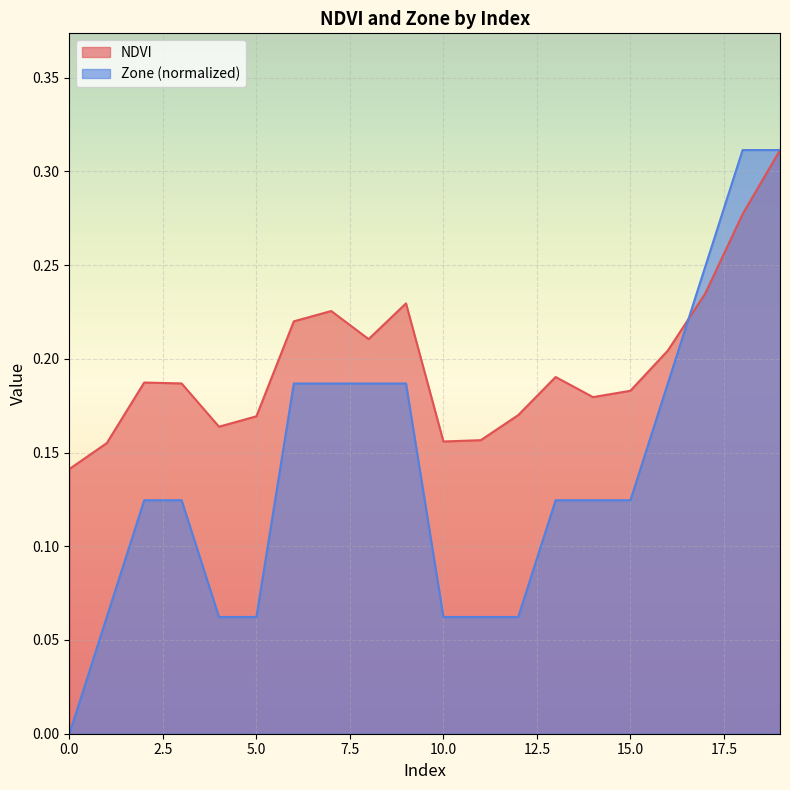

Where is the first local minimum for NDVI?

4